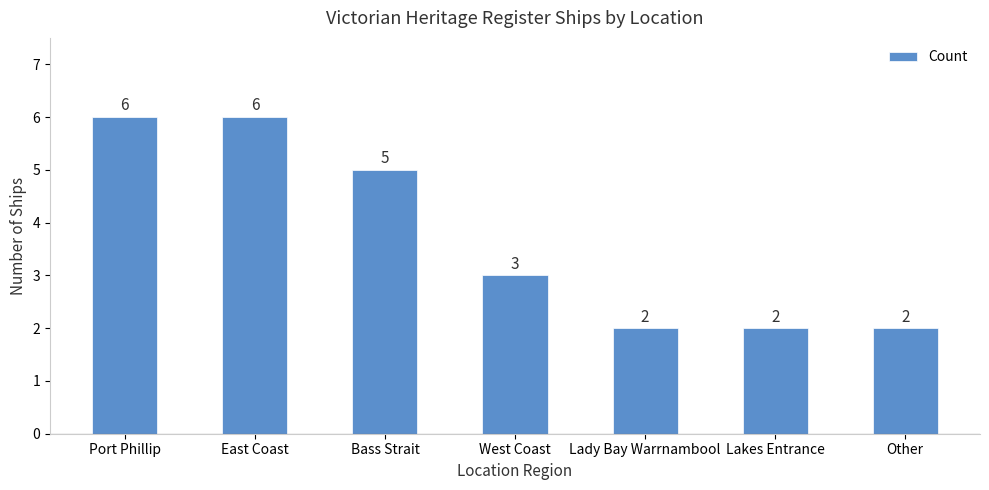

What position from the right is Port Phillip?

7